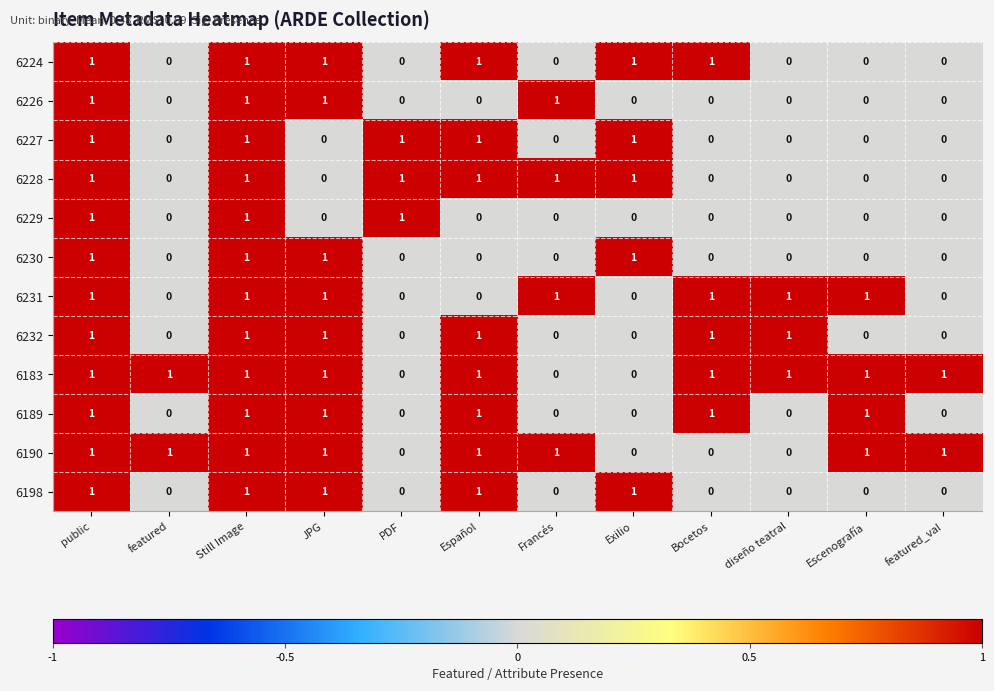

The 6232 series shows 0 at Exilio. True or false?

True